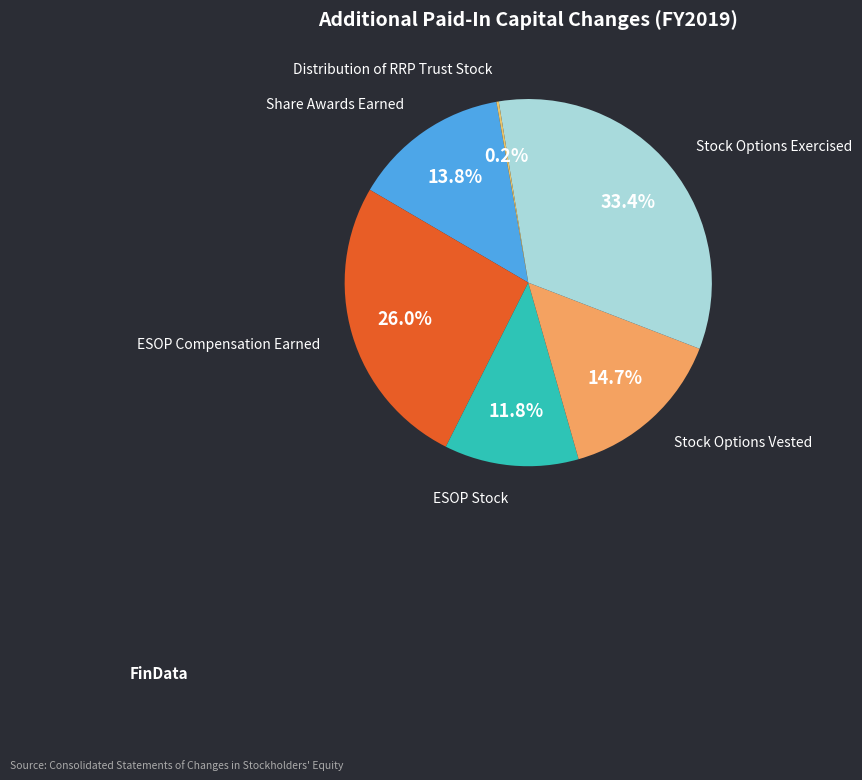

Which has a higher value, Stock Options Exercised or ESOP Stock?

Stock Options Exercised